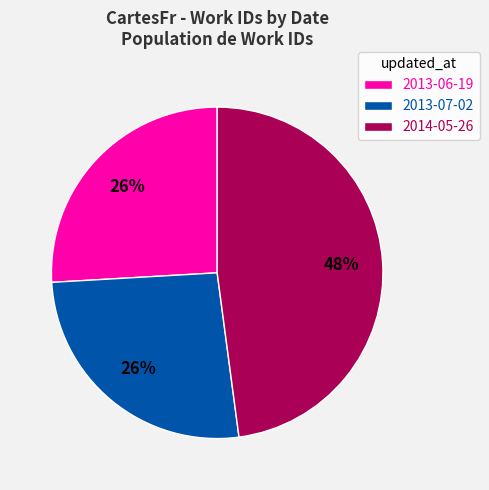

Between 2013-06-19 and 2014-05-26, which is larger?

2014-05-26